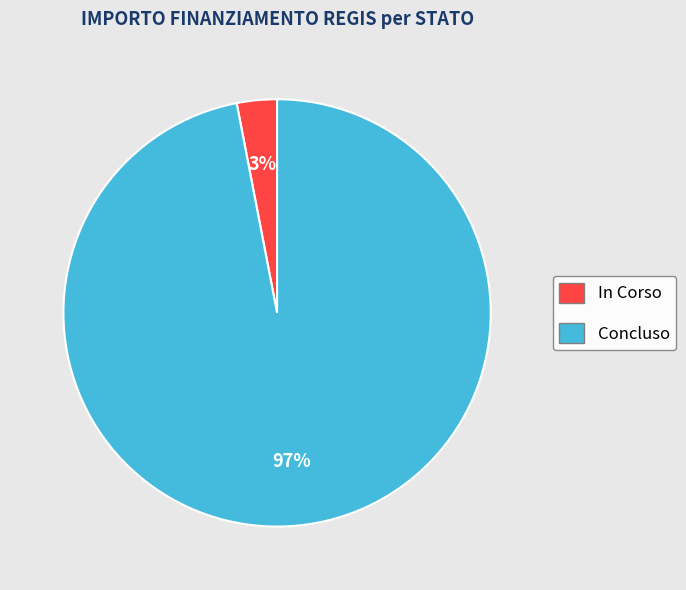

True or false: Concluso accounts for 97% of the total.

True